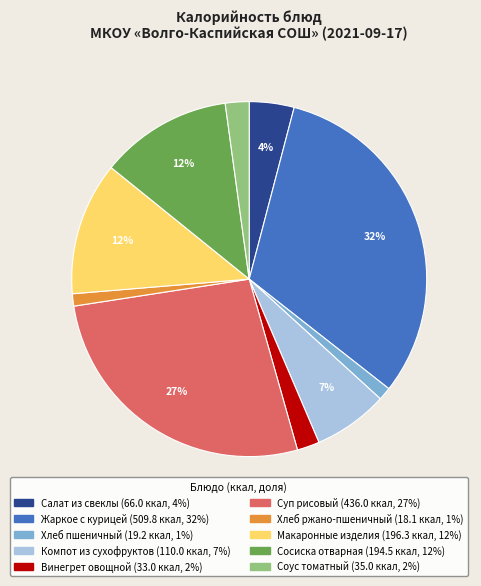

To the nearest percent, what is the average slice percentage?

10%